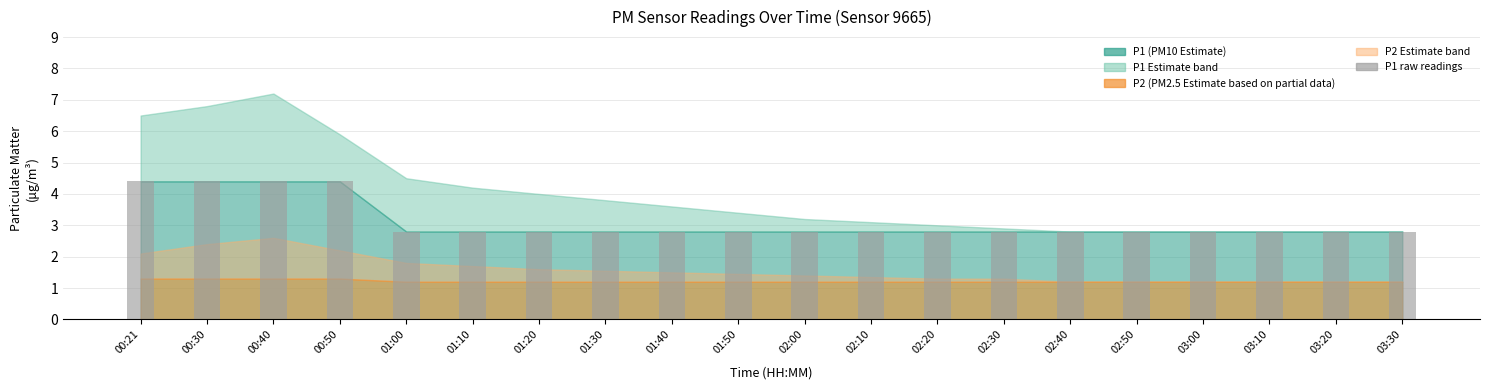

True or false: the data shows 0.9 at 03:00.

False